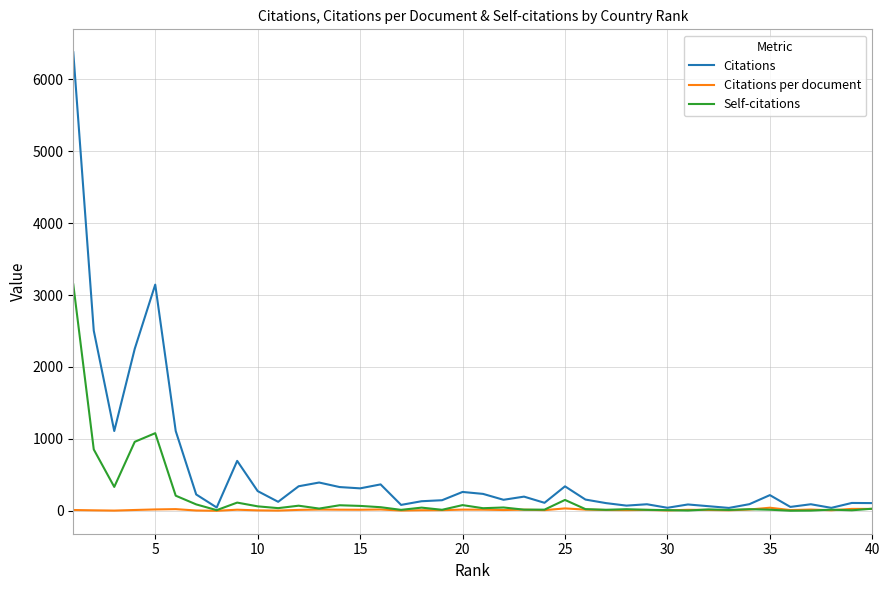

Rank the series by their maximum value, from highest to lowest.

Citations, Self-citations, Citations per document